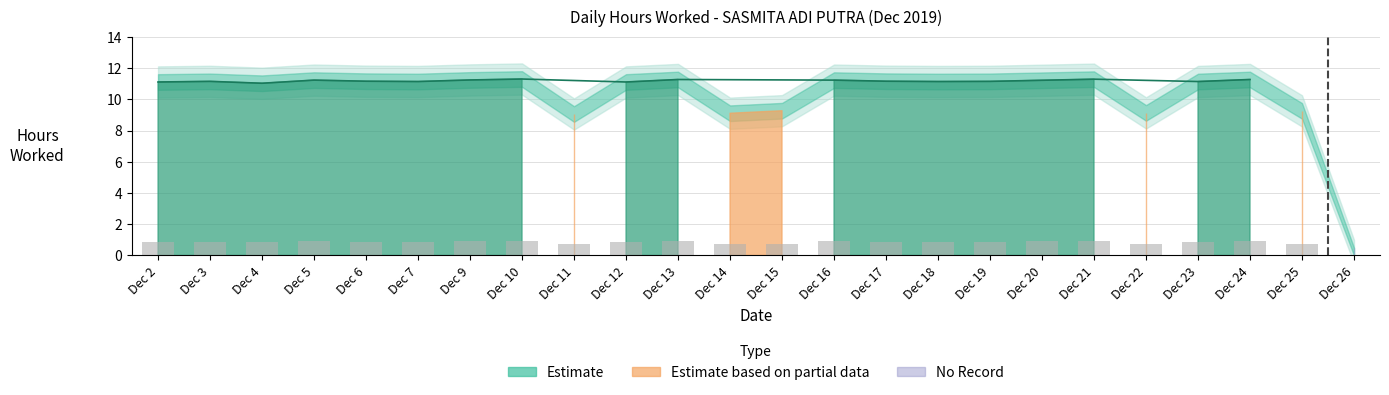

Where is Lower Band nearest to the value 5?

11